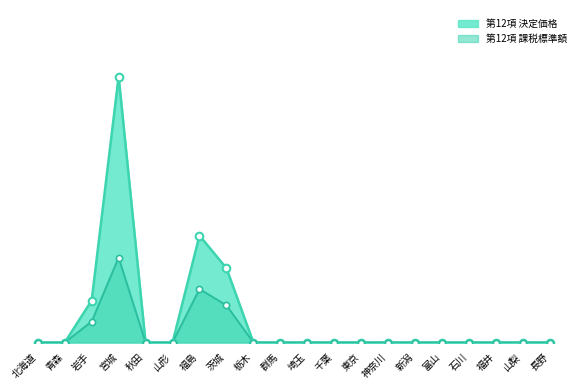

Which series reaches the minimum Y coordinate?

第12項 決定価格